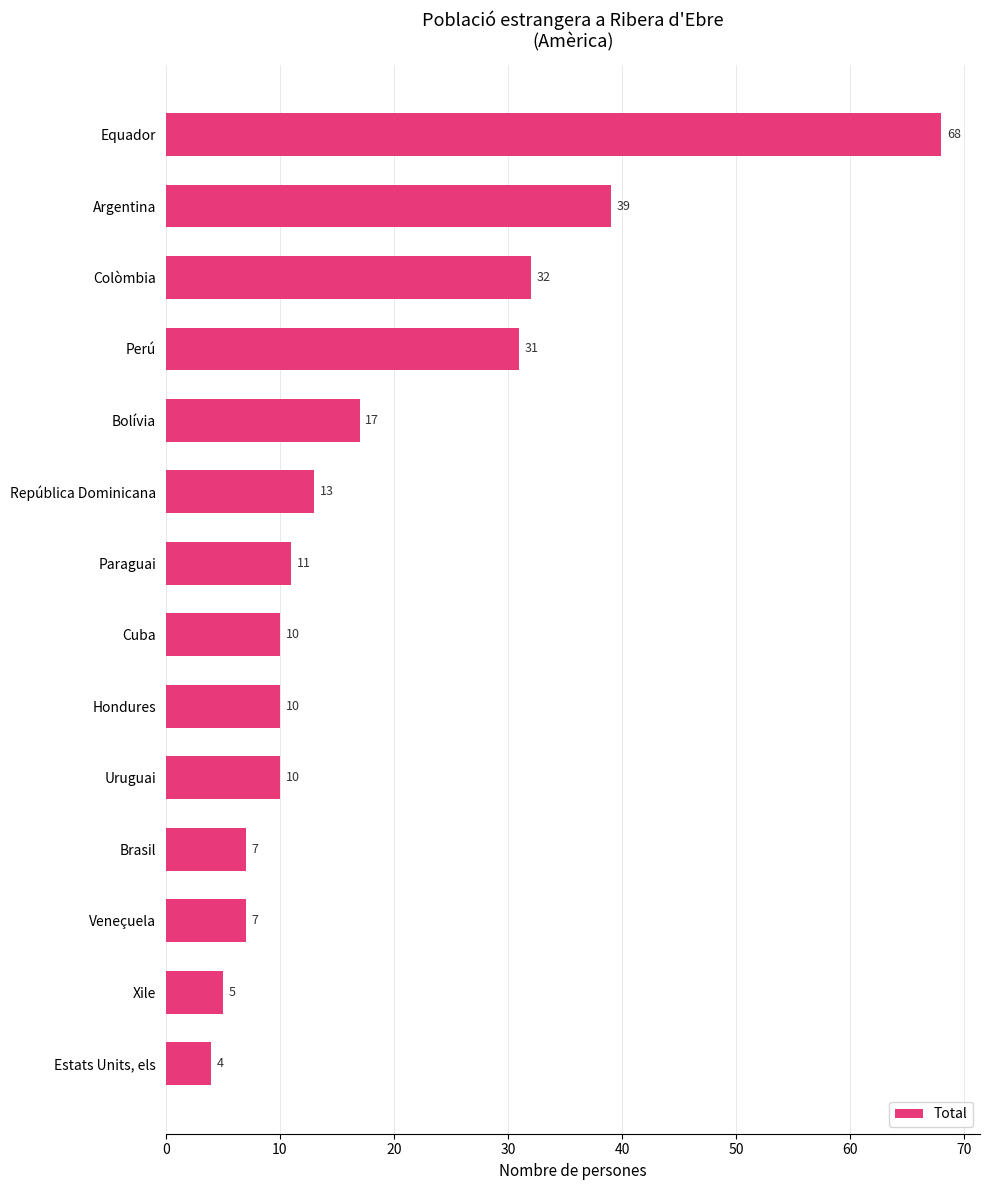

What is the difference between the second highest and minimum values?

35